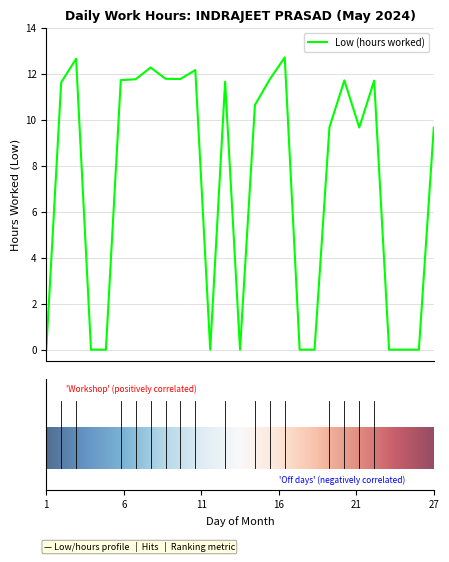

What is the difference between the maximum and minimum values?

12.7